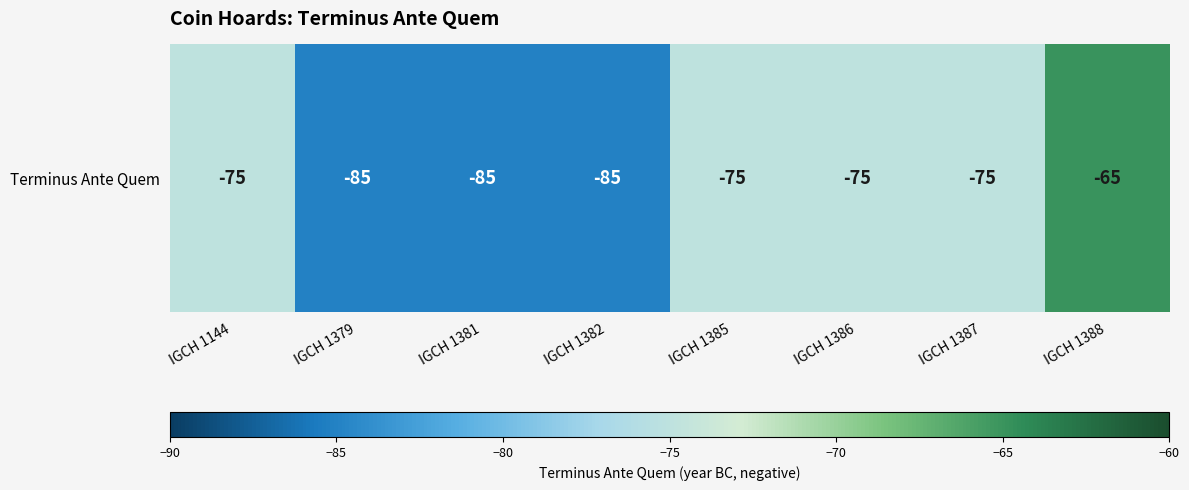

What is the average value?

-78